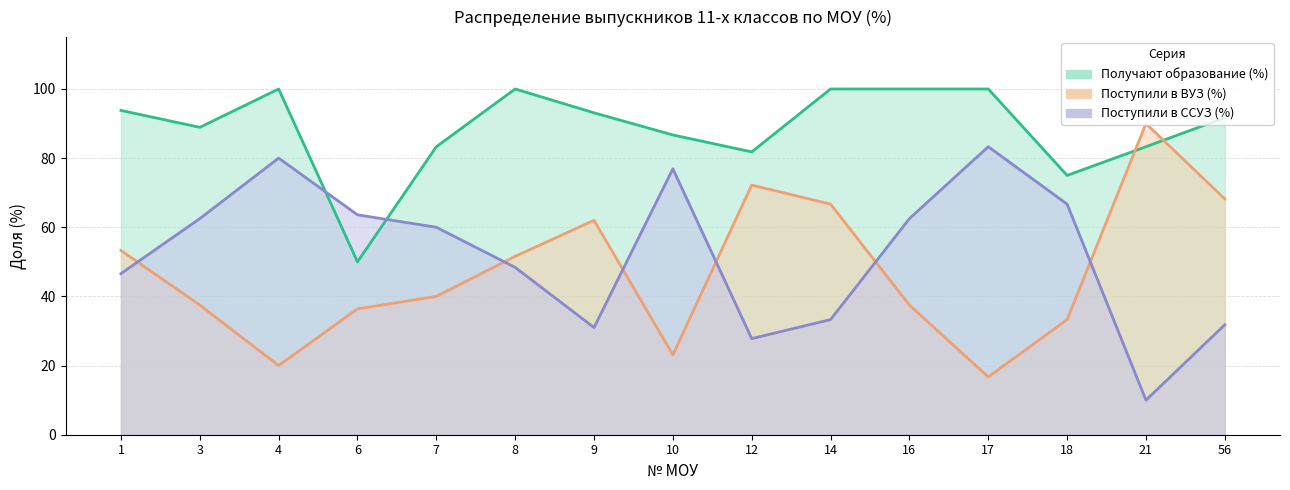

Reading left to right, extract all data points from this chart.

Получают образование (%): 1=93.8	3=88.9	4=100.0	6=50.0	7=83.3	8=100.0	9=93.1	10=86.7	12=81.8	14=100.0	16=100.0	17=100.0	18=75.0	21=83.3	56=91.7
Поступили в ВУЗ (%): 1=53.3	3=37.5	4=20.0	6=36.4	7=40.0	8=51.6	9=62.0	10=23.1	12=72.2	14=66.7	16=37.5	17=16.7	18=33.3	21=90.0	56=68.2
Поступили в ССУЗ (%): 1=46.6	3=62.5	4=80.0	6=63.6	7=60.0	8=48.4	9=31.0	10=76.9	12=27.8	14=33.3	16=62.5	17=83.3	18=66.7	21=10.0	56=31.8